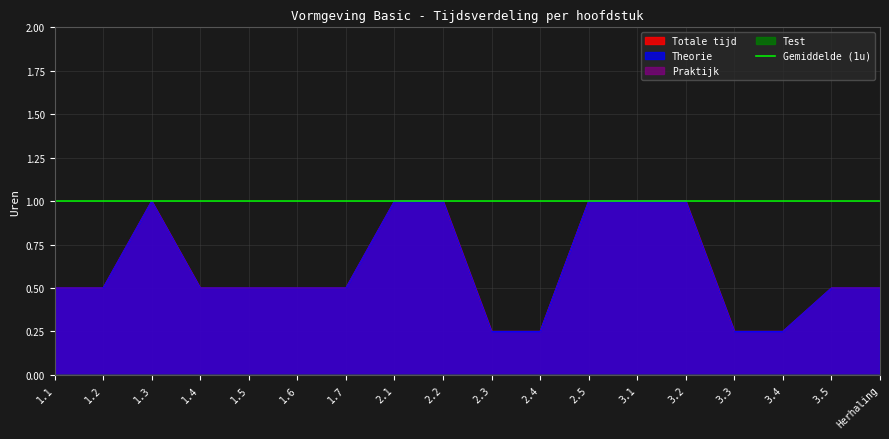

Which category has the lowest value in the Totale tijd series?

2.3